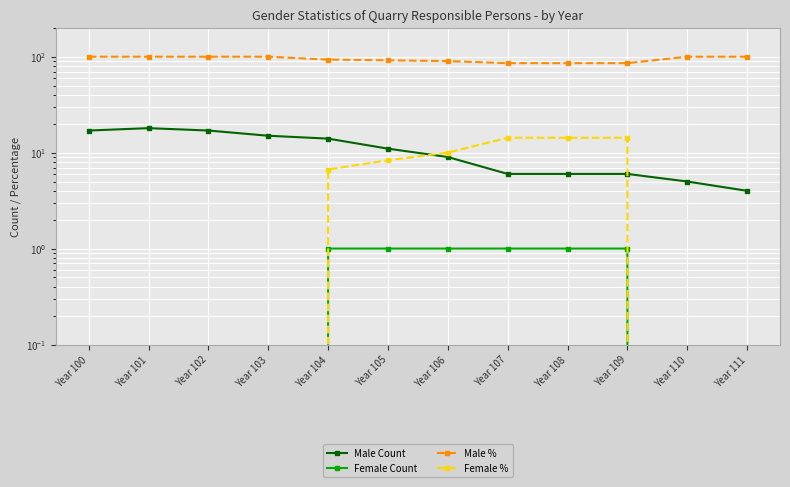

What is the lowest value of the Male Count series?

4.0